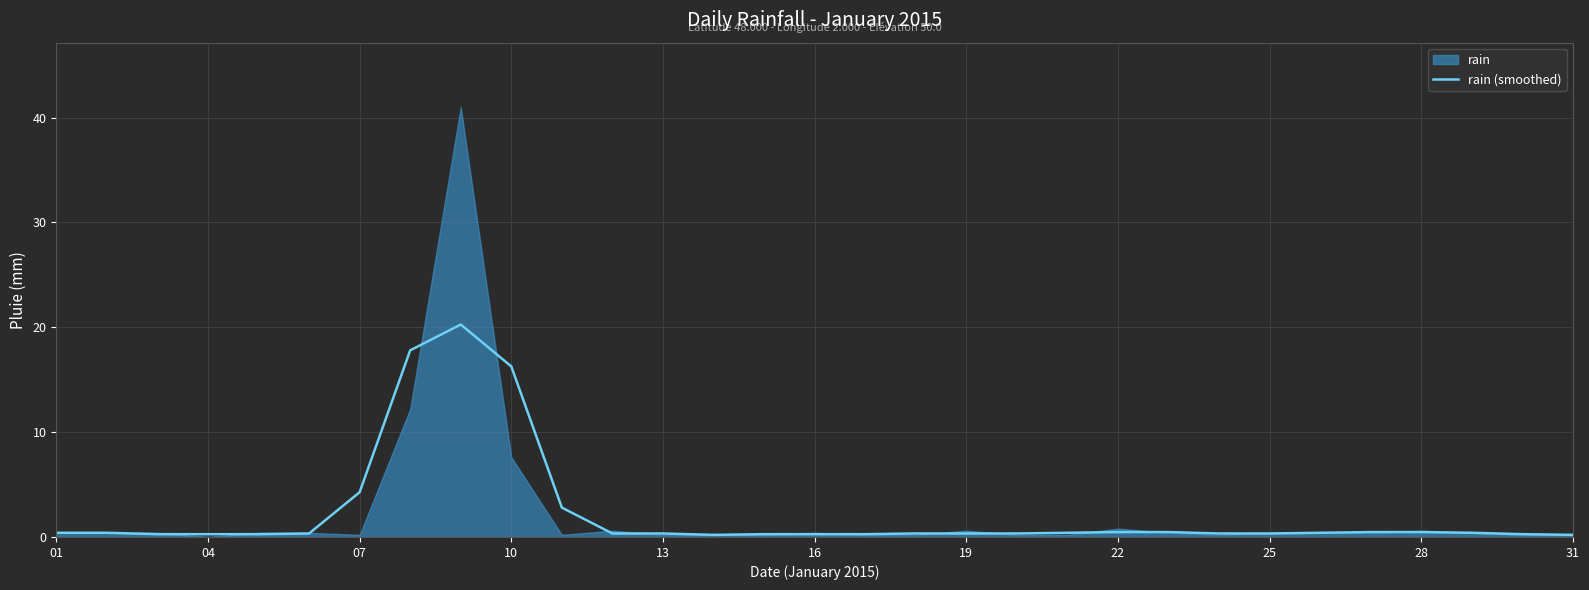

Where is rain (smoothed) nearest to the value 10?

07